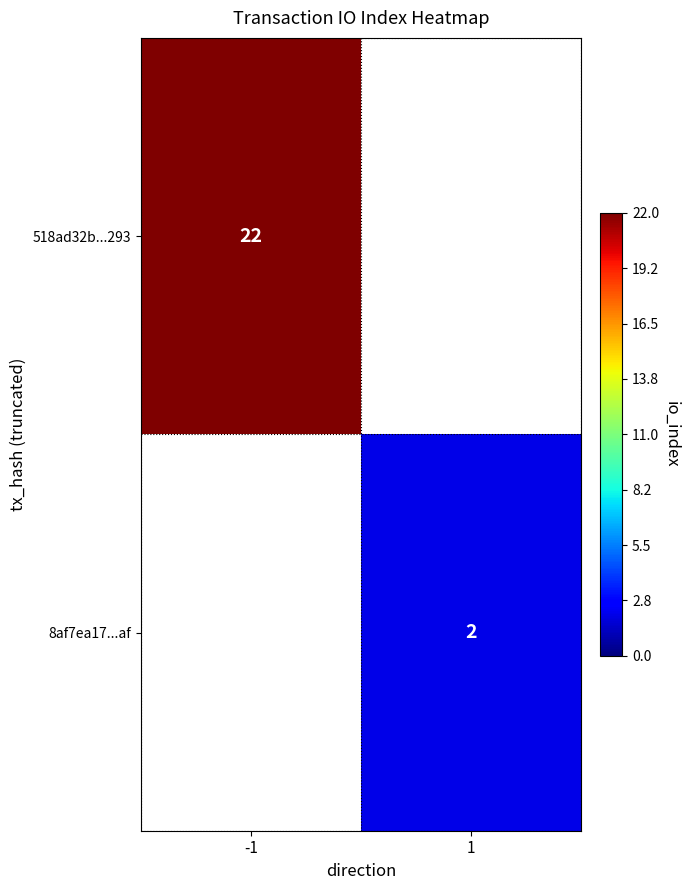

How many series are shown in this chart?

2